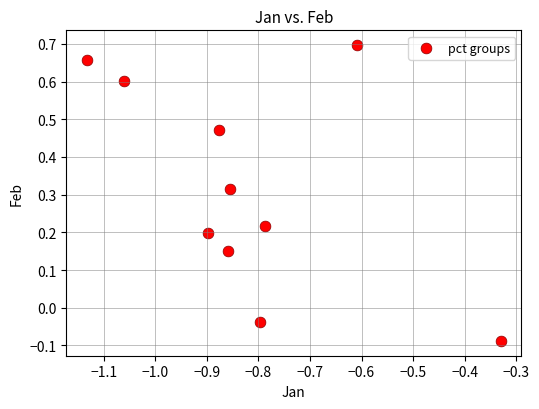

What is the range of Y values (max minus min)?

0.8